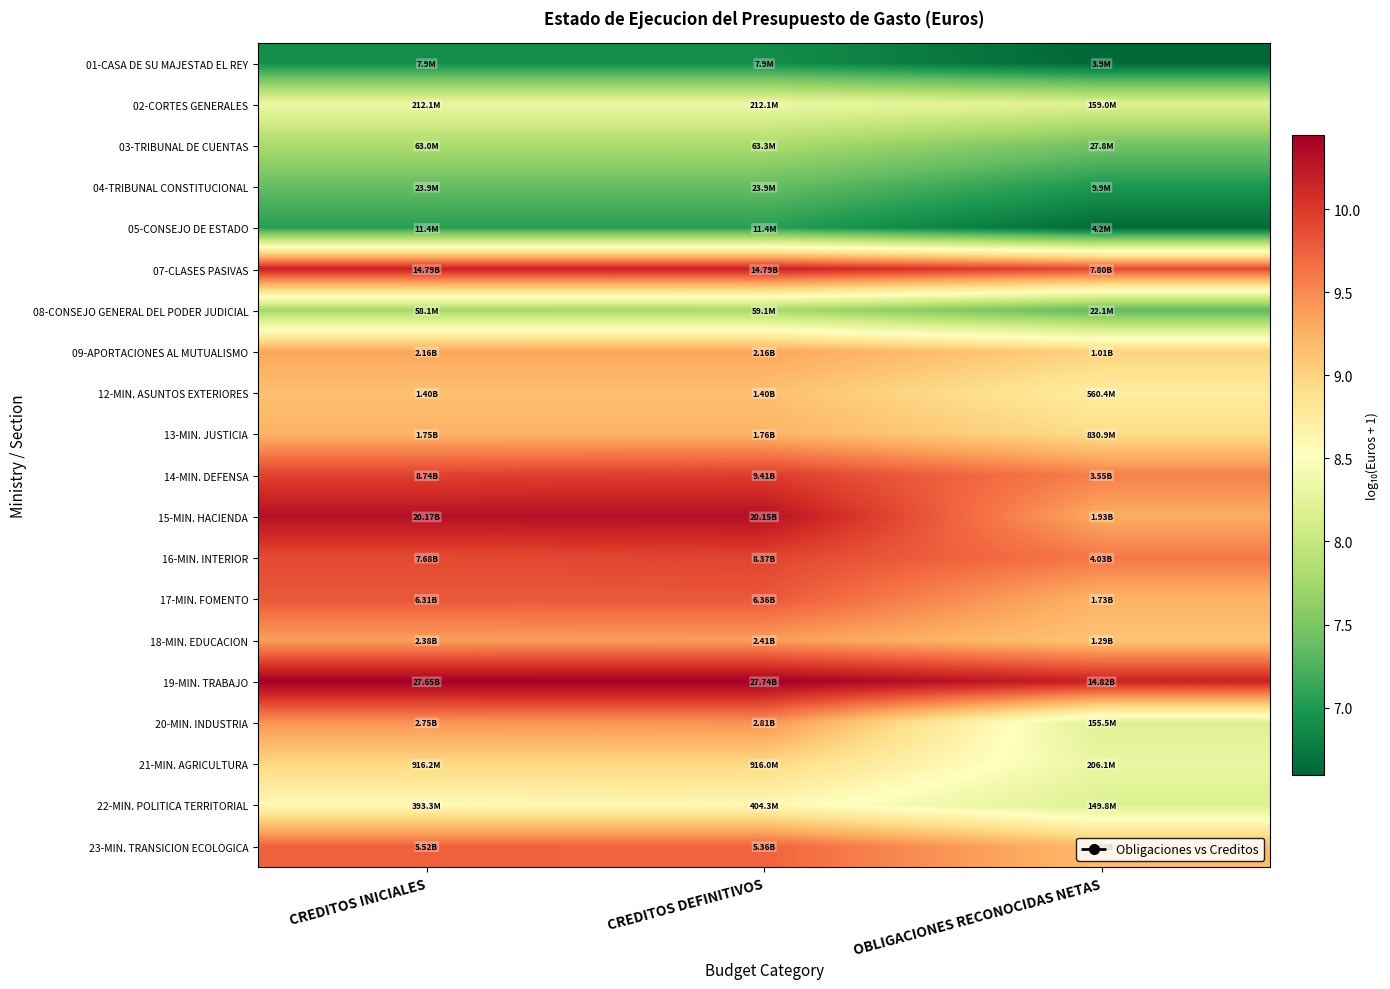

Reading right to left, extract all data points from this chart.

01-CASA DE SU MAJESTAD EL REY: OBLIGACIONES RECONOCIDAS NETAS=6.6	CREDITOS DEFINITIVOS=6.9	CREDITOS INICIALES=6.9
02-CORTES GENERALES: OBLIGACIONES RECONOCIDAS NETAS=8.2	CREDITOS DEFINITIVOS=8.3	CREDITOS INICIALES=8.3
03-TRIBUNAL DE CUENTAS: OBLIGACIONES RECONOCIDAS NETAS=7.4	CREDITOS DEFINITIVOS=7.8	CREDITOS INICIALES=7.8
04-TRIBUNAL CONSTITUCIONAL: OBLIGACIONES RECONOCIDAS NETAS=7.0	CREDITOS DEFINITIVOS=7.4	CREDITOS INICIALES=7.4
05-CONSEJO DE ESTADO: OBLIGACIONES RECONOCIDAS NETAS=6.6	CREDITOS DEFINITIVOS=7.1	CREDITOS INICIALES=7.1
07-CLASES PASIVAS: OBLIGACIONES RECONOCIDAS NETAS=9.9	CREDITOS DEFINITIVOS=10.2	CREDITOS INICIALES=10.2
08-CONSEJO GENERAL DEL PODER JUDICIAL: OBLIGACIONES RECONOCIDAS NETAS=7.3	CREDITOS DEFINITIVOS=7.8	CREDITOS INICIALES=7.8
09-APORTACIONES AL MUTUALISMO: OBLIGACIONES RECONOCIDAS NETAS=9.0	CREDITOS DEFINITIVOS=9.3	CREDITOS INICIALES=9.3
12-MIN. ASUNTOS EXTERIORES: OBLIGACIONES RECONOCIDAS NETAS=8.7	CREDITOS DEFINITIVOS=9.1	CREDITOS INICIALES=9.1
13-MIN. JUSTICIA: OBLIGACIONES RECONOCIDAS NETAS=8.9	CREDITOS DEFINITIVOS=9.2	CREDITOS INICIALES=9.2
14-MIN. DEFENSA: OBLIGACIONES RECONOCIDAS NETAS=9.6	CREDITOS DEFINITIVOS=10.0	CREDITOS INICIALES=9.9
15-MIN. HACIENDA: OBLIGACIONES RECONOCIDAS NETAS=9.3	CREDITOS DEFINITIVOS=10.3	CREDITOS INICIALES=10.3
16-MIN. INTERIOR: OBLIGACIONES RECONOCIDAS NETAS=9.6	CREDITOS DEFINITIVOS=9.9	CREDITOS INICIALES=9.9
17-MIN. FOMENTO: OBLIGACIONES RECONOCIDAS NETAS=9.2	CREDITOS DEFINITIVOS=9.8	CREDITOS INICIALES=9.8
18-MIN. EDUCACION: OBLIGACIONES RECONOCIDAS NETAS=9.1	CREDITOS DEFINITIVOS=9.4	CREDITOS INICIALES=9.4
19-MIN. TRABAJO: OBLIGACIONES RECONOCIDAS NETAS=10.2	CREDITOS DEFINITIVOS=10.4	CREDITOS INICIALES=10.4
20-MIN. INDUSTRIA: OBLIGACIONES RECONOCIDAS NETAS=8.2	CREDITOS DEFINITIVOS=9.4	CREDITOS INICIALES=9.4
21-MIN. AGRICULTURA: OBLIGACIONES RECONOCIDAS NETAS=8.3	CREDITOS DEFINITIVOS=9.0	CREDITOS INICIALES=9.0
22-MIN. POLITICA TERRITORIAL: OBLIGACIONES RECONOCIDAS NETAS=8.2	CREDITOS DEFINITIVOS=8.6	CREDITOS INICIALES=8.6
23-MIN. TRANSICION ECOLOGICA: OBLIGACIONES RECONOCIDAS NETAS=9.2	CREDITOS DEFINITIVOS=9.7	CREDITOS INICIALES=9.7